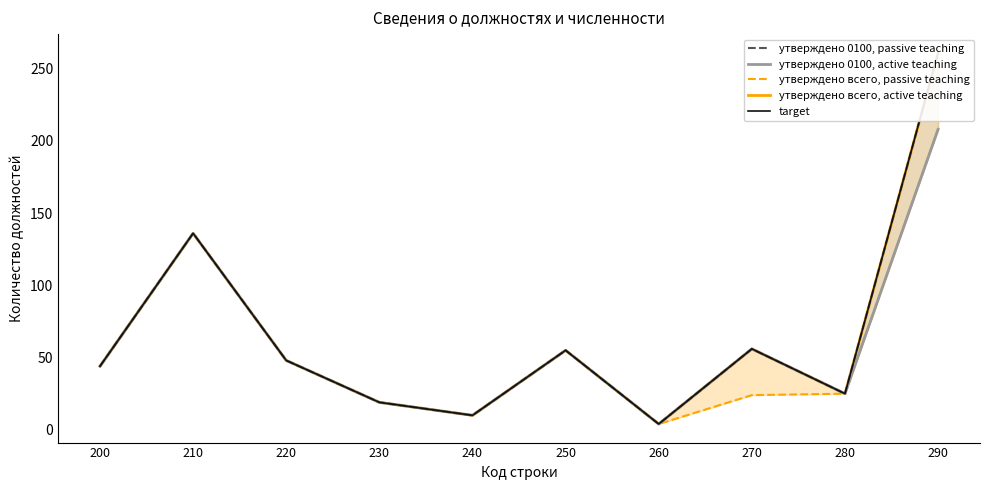

True or false: target and утверждено всего, active intersect in this chart.

False